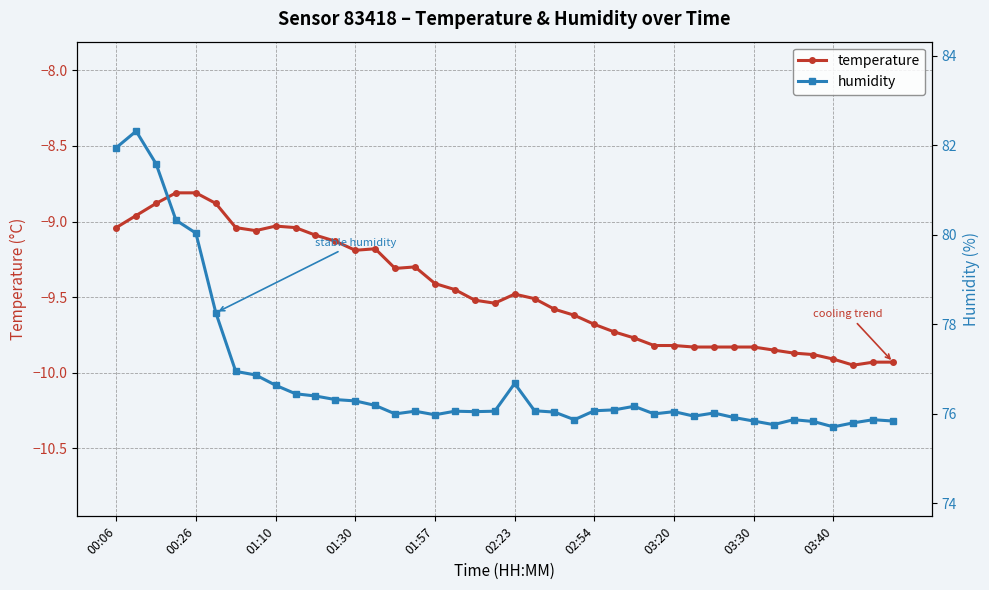

True or false: temperature and humidity cross at least once.

False